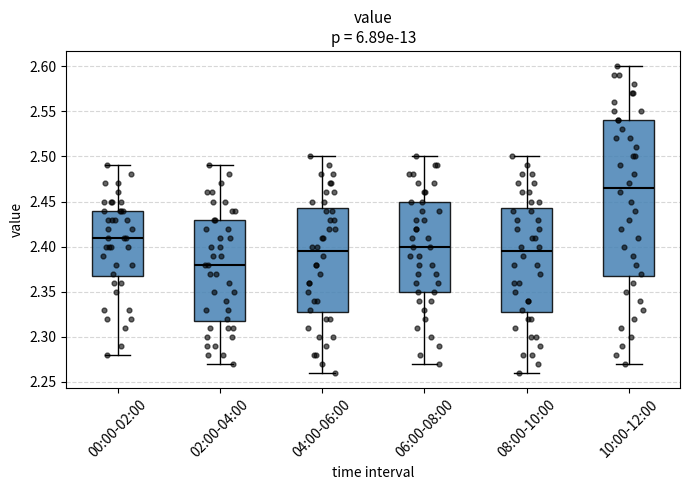

Reading left to right, read every box against the y-axis: the position of its median line, the range the box covers, and the ends of its whiskers. The values are not printed on the chart, so give them approximately, as read against the axis.

00:00-02:00: median 2.410, box 2.370 to 2.440, whiskers 2.280 to 2.490
02:00-04:00: median 2.380, box 2.320 to 2.430, whiskers 2.270 to 2.490
04:00-06:00: median 2.395, box 2.330 to 2.445, whiskers 2.260 to 2.500
06:00-08:00: median 2.400, box 2.350 to 2.450, whiskers 2.270 to 2.500
08:00-10:00: median 2.395, box 2.330 to 2.445, whiskers 2.260 to 2.500
10:00-12:00: median 2.465, box 2.370 to 2.540, whiskers 2.270 to 2.600